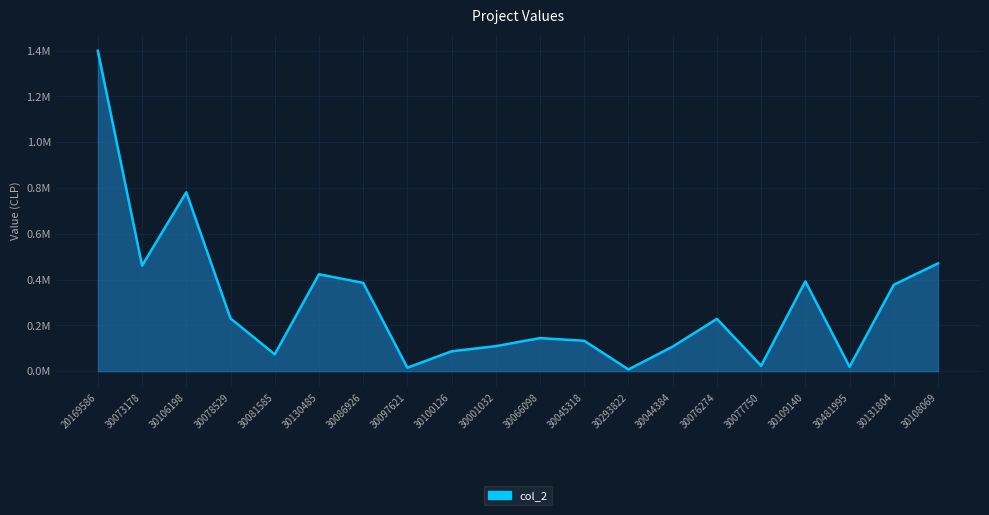

Is this an area chart (filled region under the line)?

Yes